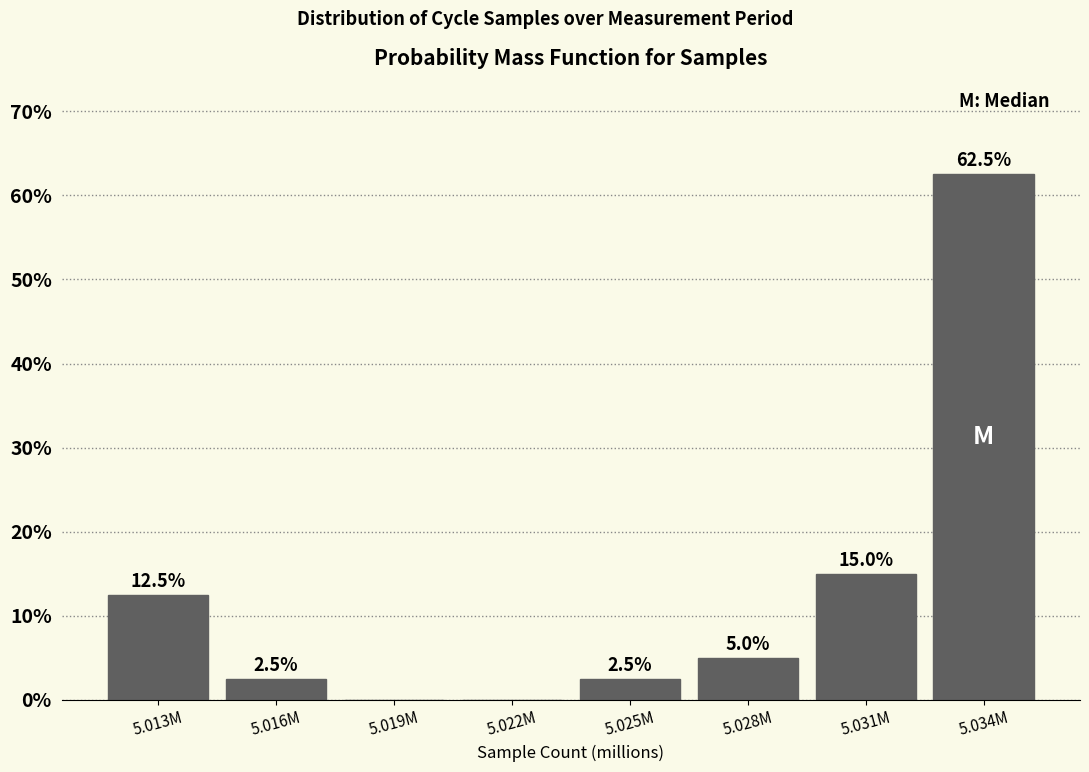

Reading left to right, transcribe all the data shown in this chart.

5.013M=12.5	5.016M=2.5	5.019M=0.0	5.022M=0.0	5.025M=2.5	5.028M=5.0	5.031M=15.0	5.034M=62.5